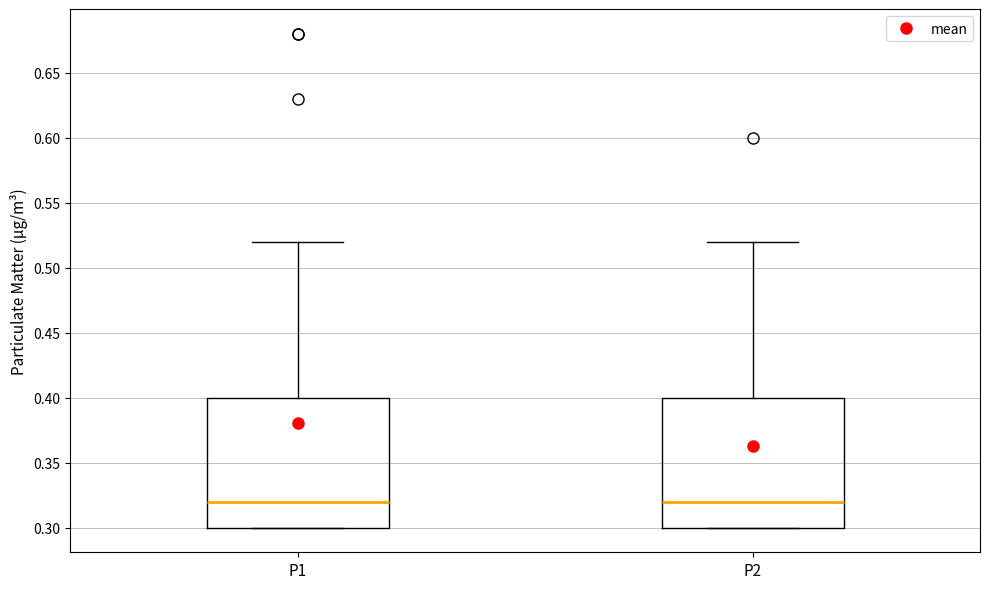

Where does the upper whisker of the box for P1 end on the y-axis? The values are not printed on the chart, so give them approximately, as read against the axis.

0.52